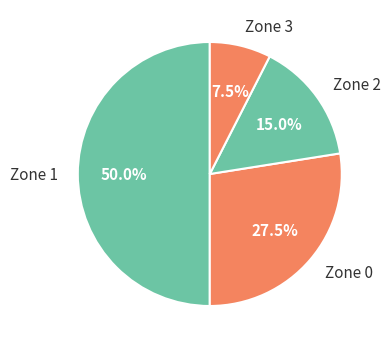

Approximately how many times larger is the value at Zone 0 compared to Zone 3?

3.7